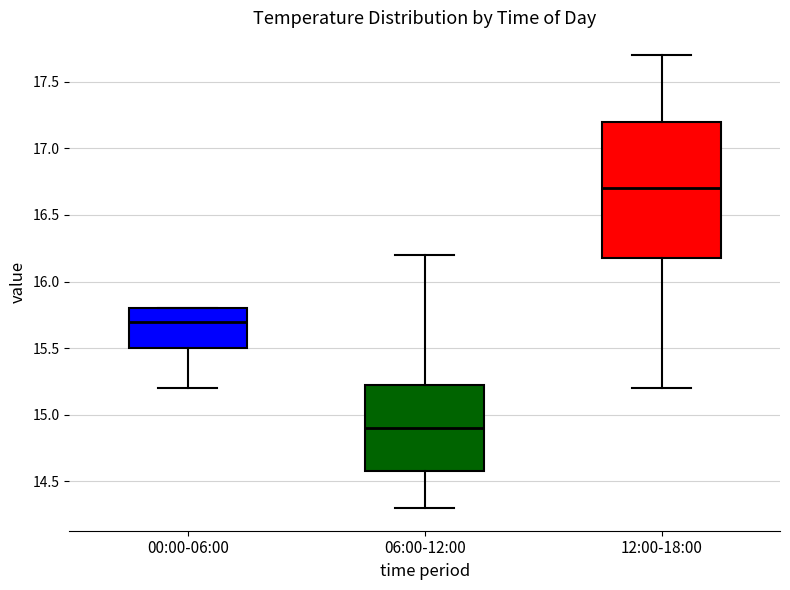

Reading left to right, transcribe this box plot: for each box, give where its median line is, the range the box spans, and where its two whiskers end, as read against the y-axis. The values are not printed on the chart, so give them approximately, as read against the axis.

00:00-06:00: median 15.70, box 15.50 to 15.80, whiskers 15.20 to 15.80
06:00-12:00: median 14.90, box 14.60 to 15.25, whiskers 14.30 to 16.20
12:00-18:00: median 16.70, box 16.20 to 17.20, whiskers 15.20 to 17.70